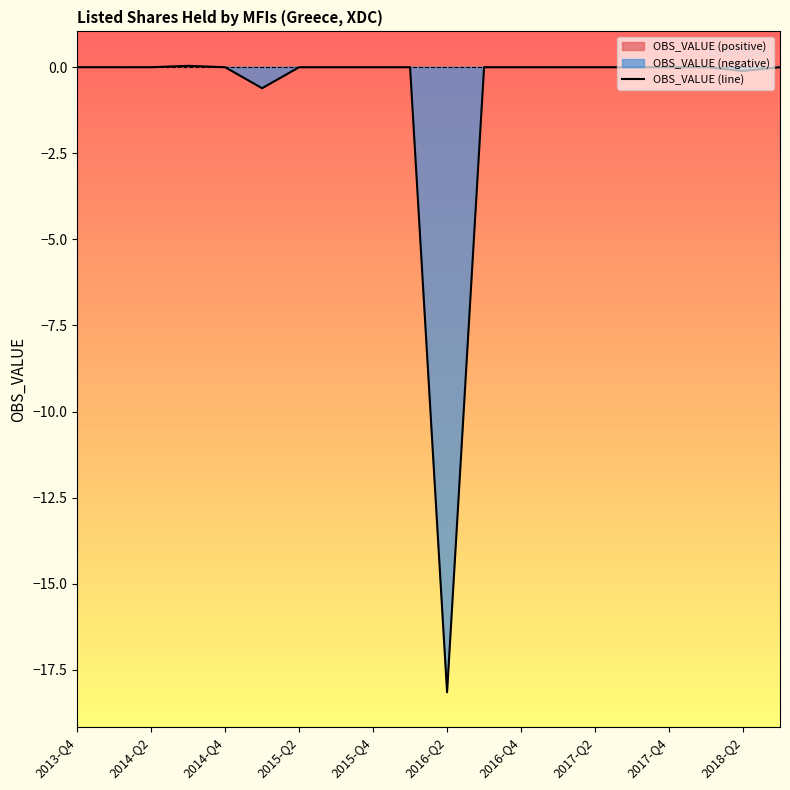

The OBS_VALUE (line) series shows 11.6 at 2014-Q4. True or false?

False